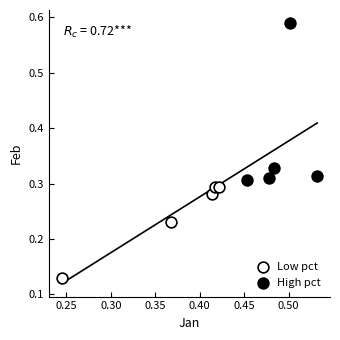

Which series reaches the maximum Y coordinate?

High pct